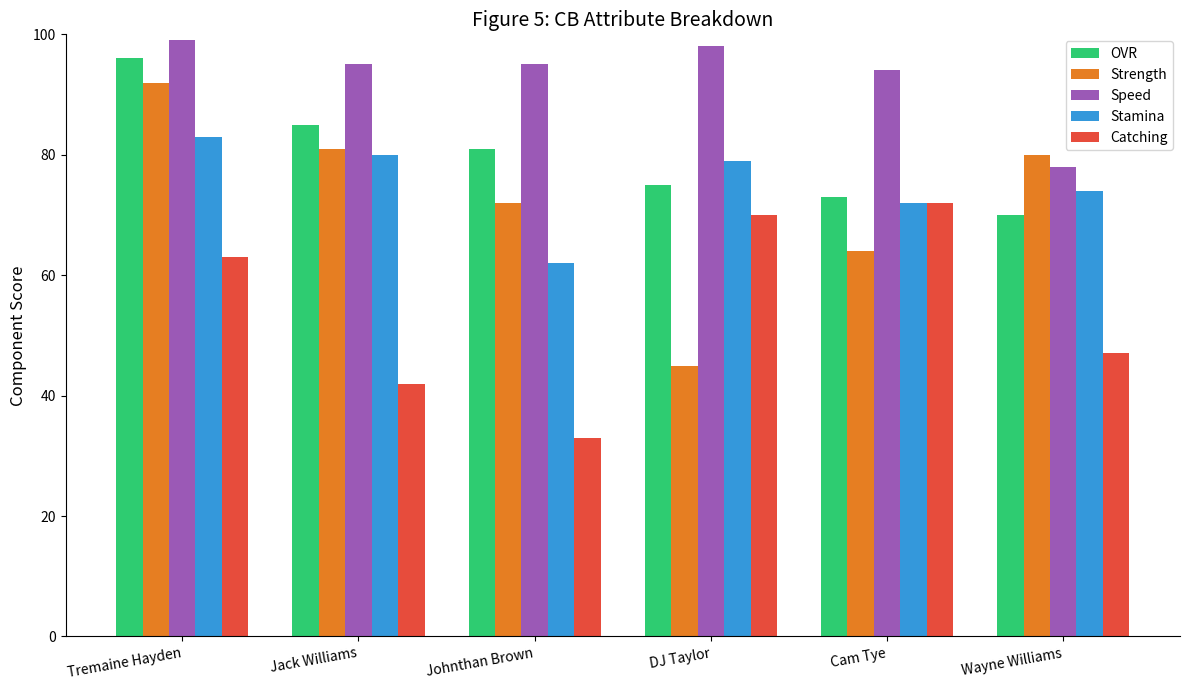

True or false: Strength has a value of 100 at Johnthan Brown.

False